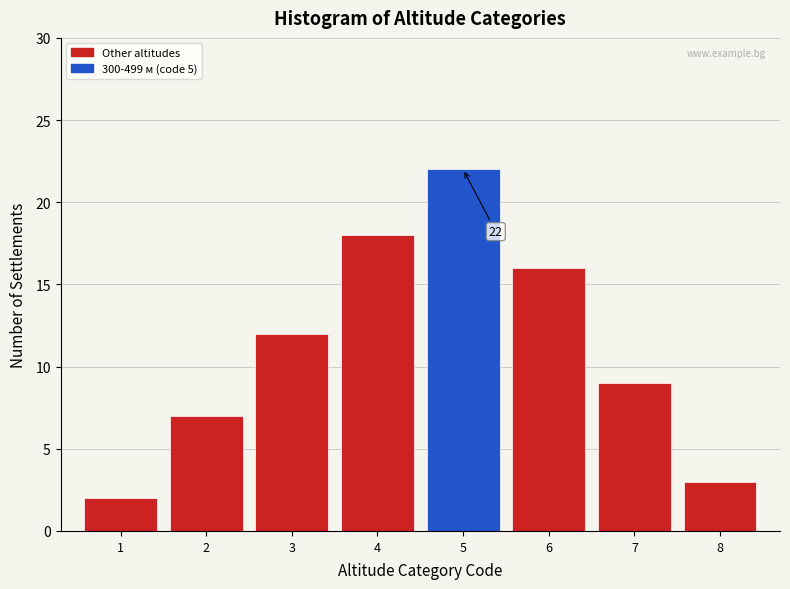

Reading left to right, list all the values displayed in this chart.

2	7	12	18	22	16	9	3